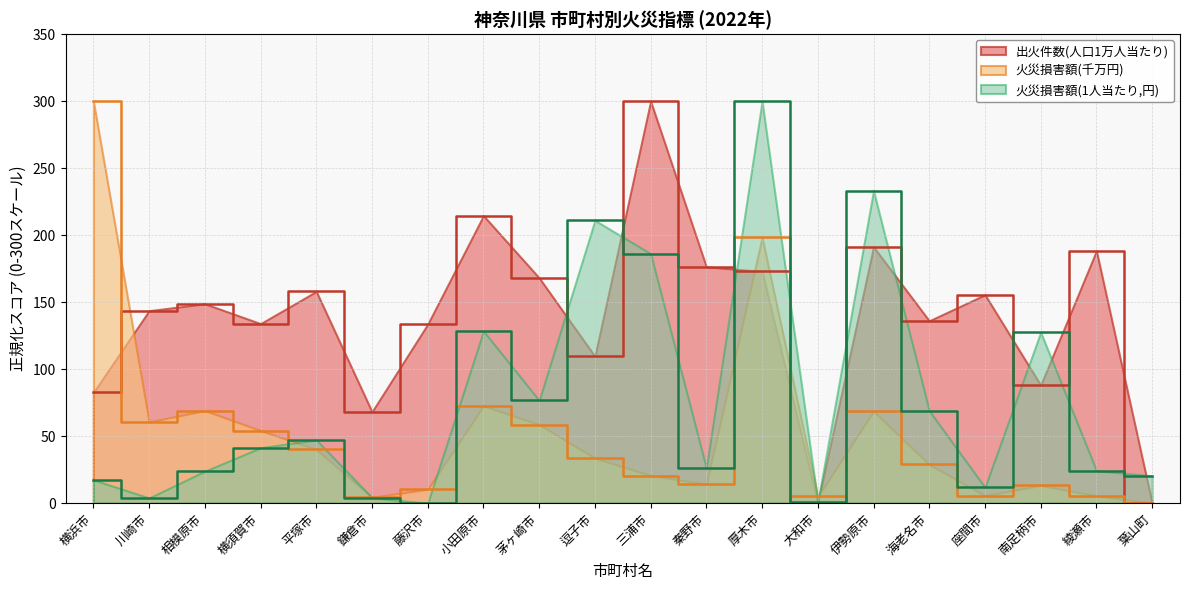

Rank the series by their maximum value, from highest to lowest.

出火件数(人口1万人当たり), 火災損害額(千円), 火災損害額(1人当たり,円)